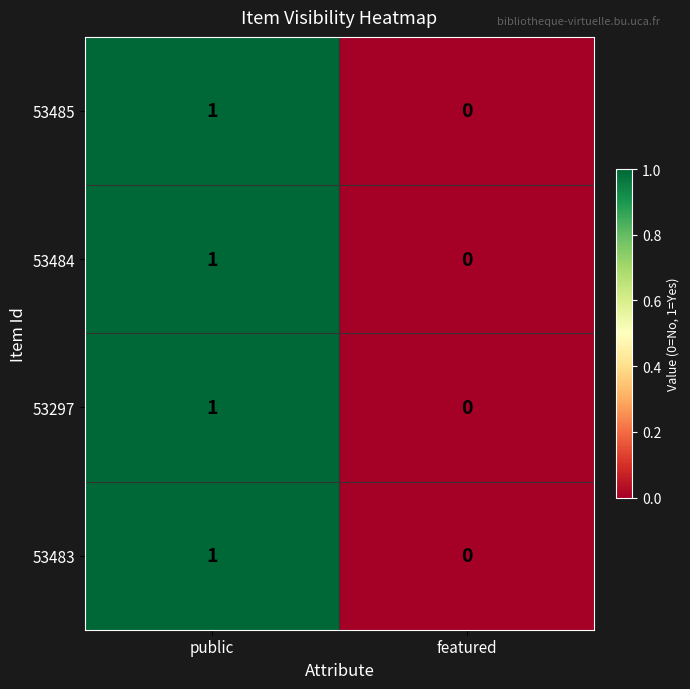

How many series are shown in this chart?

4